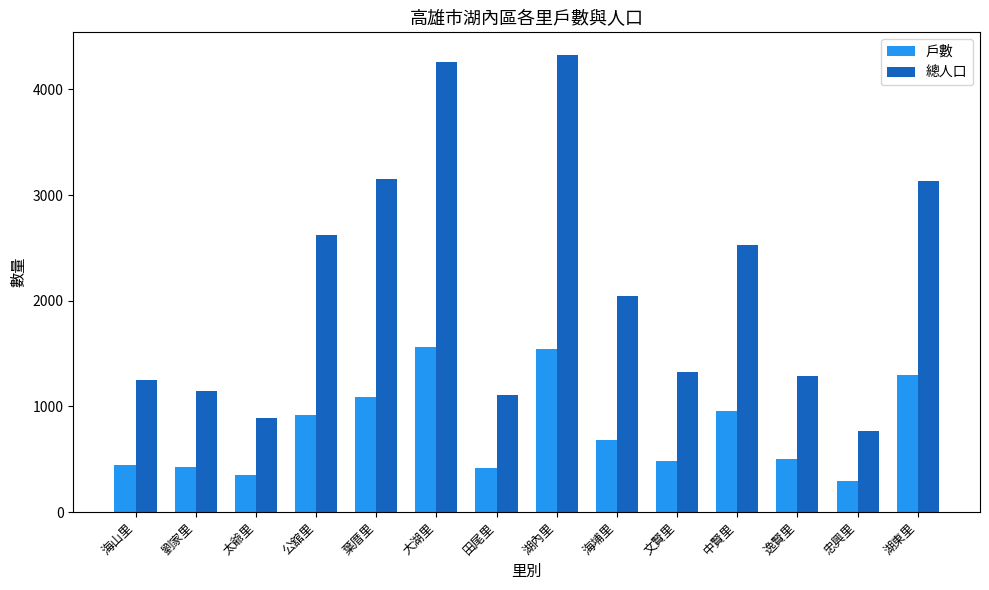

At which label is 總人口 closest to 2547?

中賢里